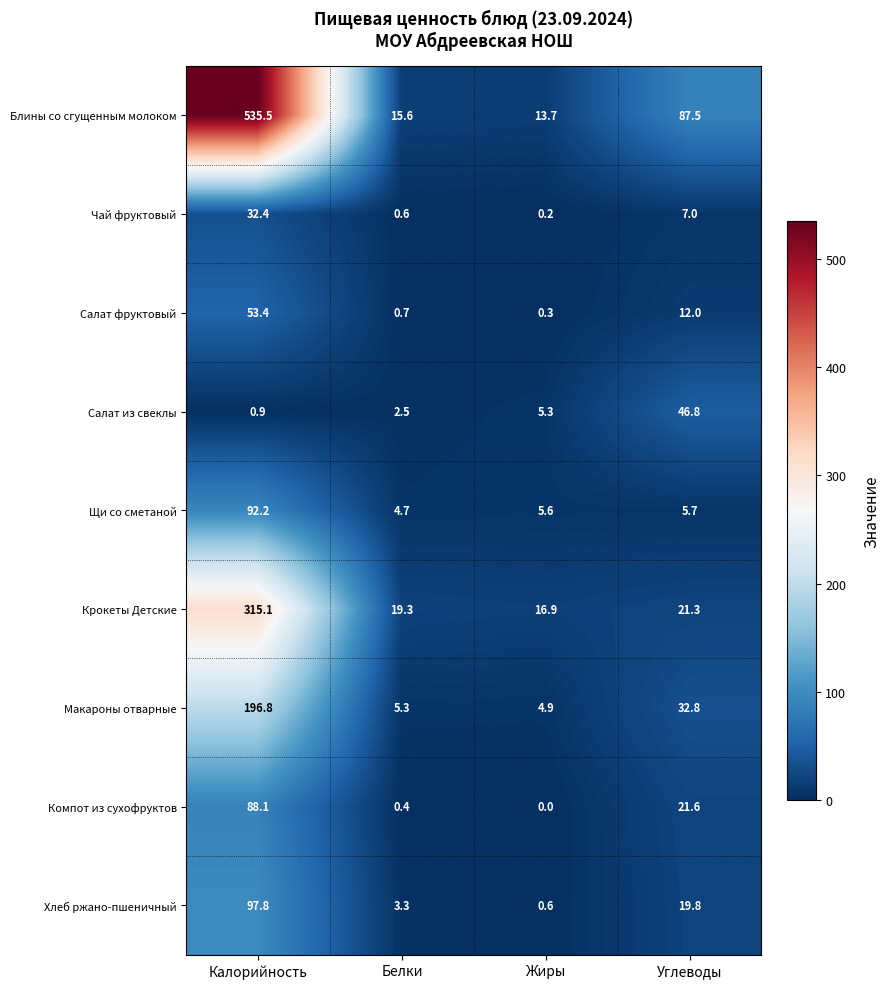

How many values in the Крокеты Детские series exceed 21?

2